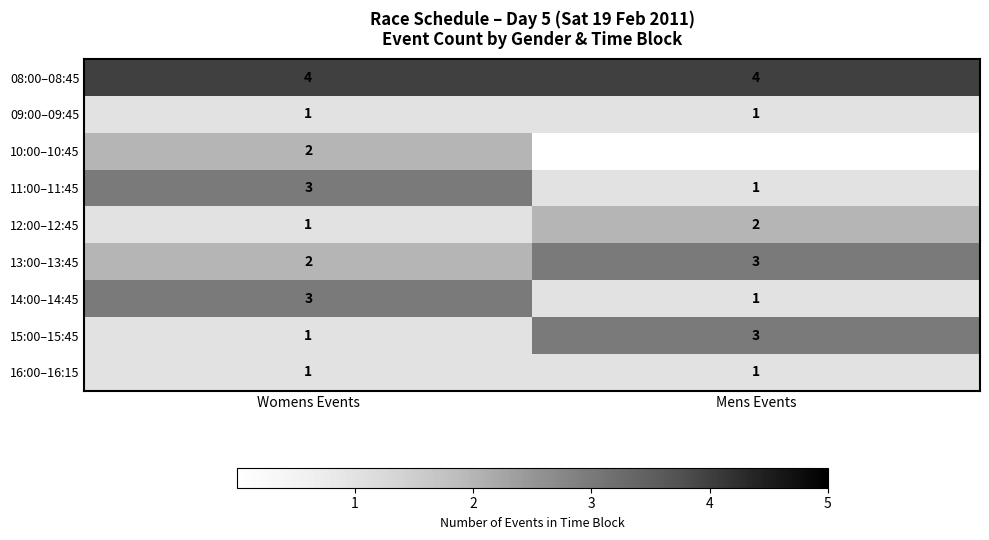

What is the minimum value shown in the chart?

1.0